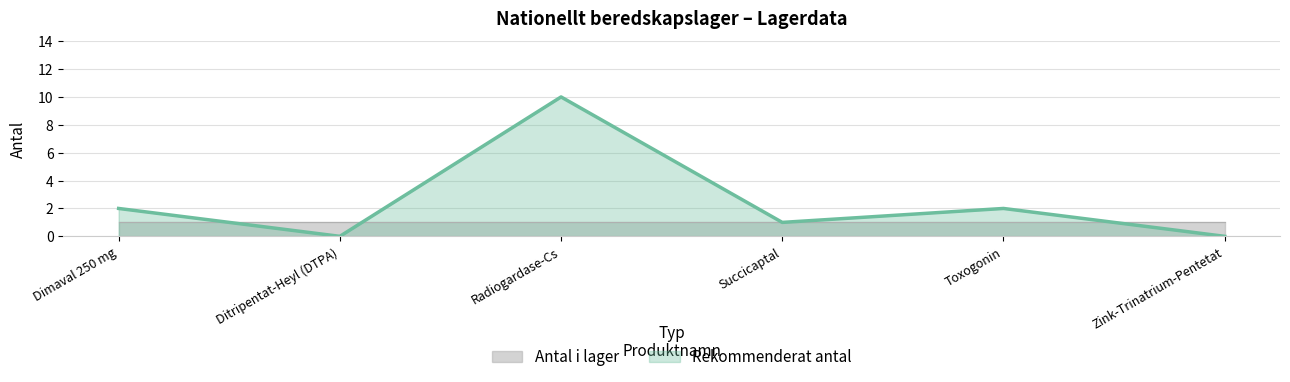

How many points are higher than both their immediate neighbors (excluding endpoints)?

2